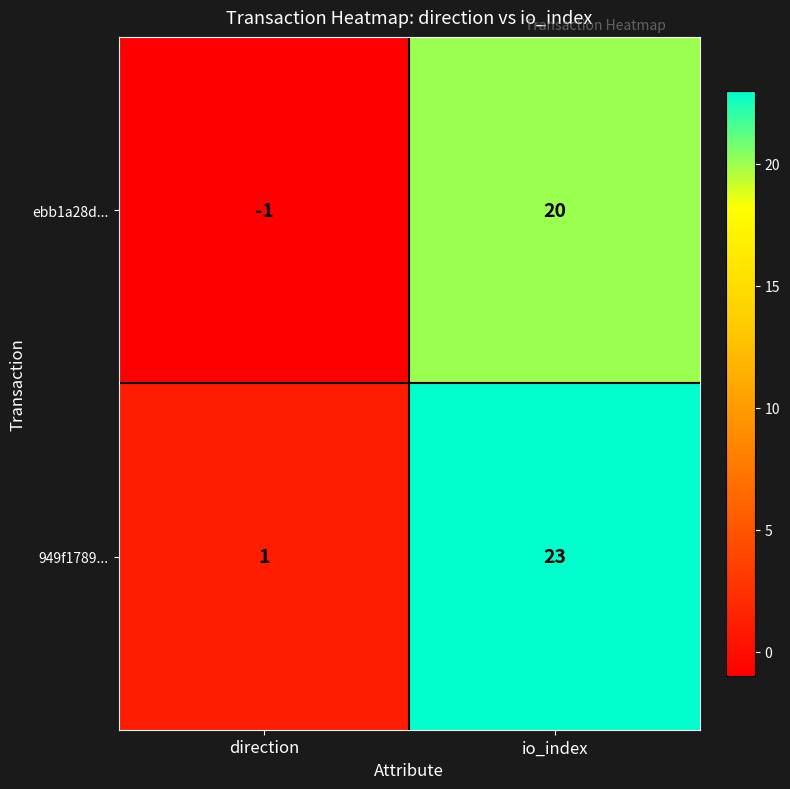

Which series has the widest spread of values?

949f1789...